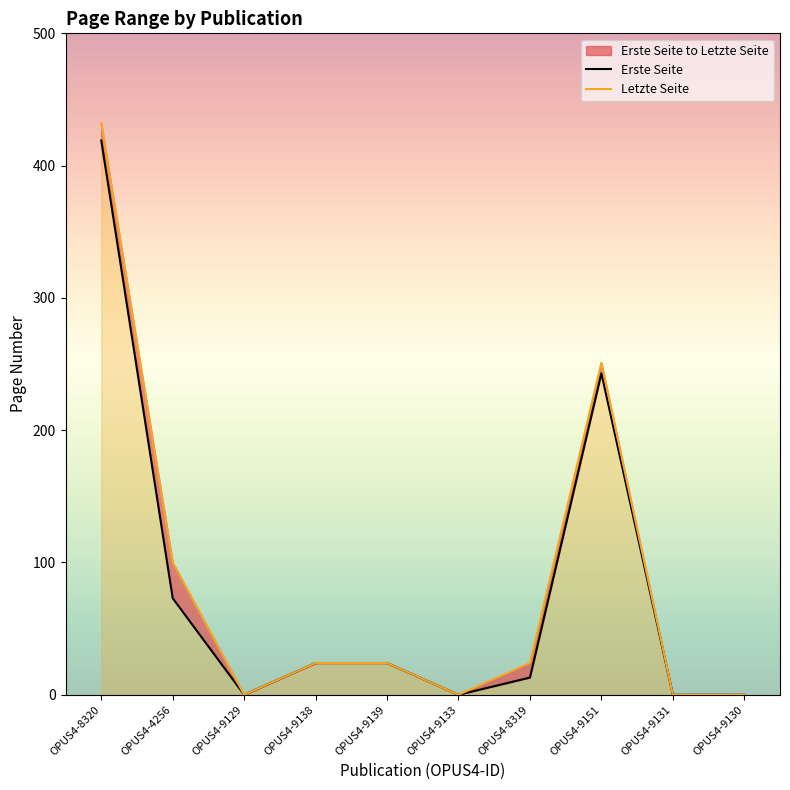

True or false: Letzte Seite has more than 1 interior local peaks.

False